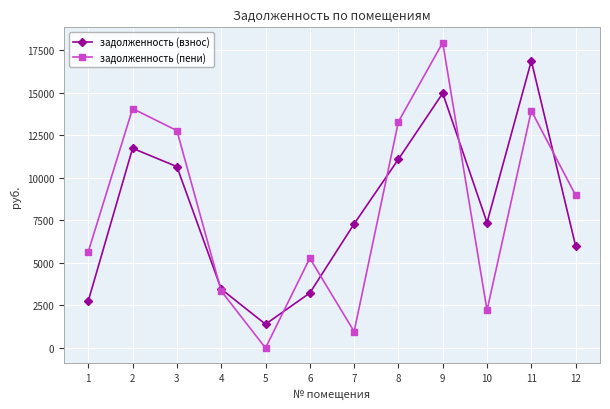

At which label does задолженность (пени) reach its peak?

9